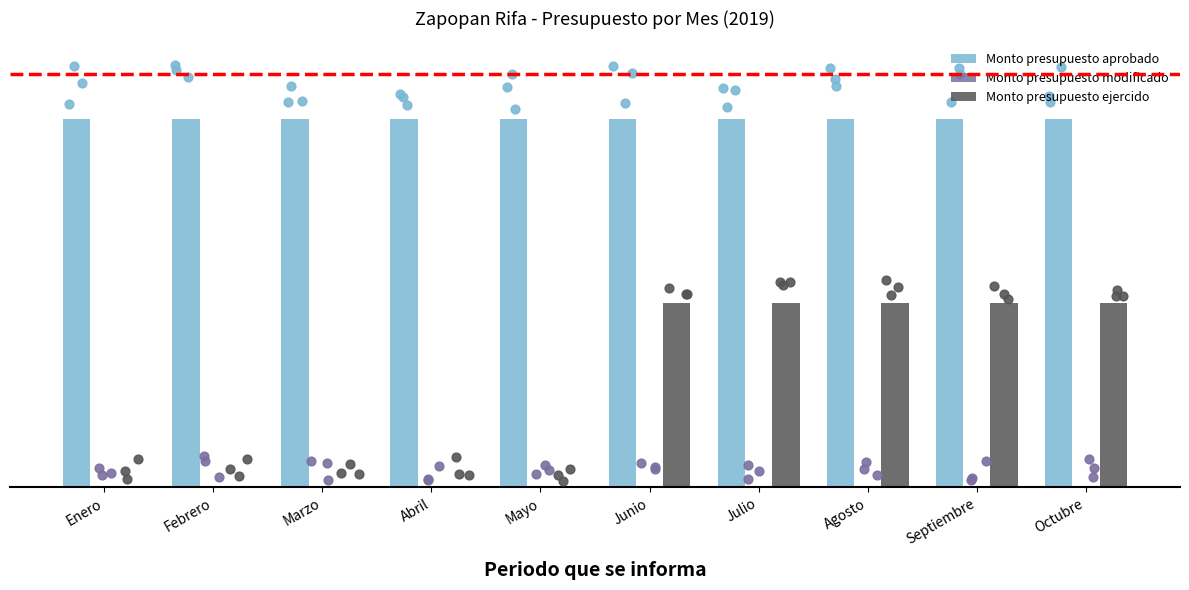

Is the value of Monto presupuesto ejercido at Agosto greater than the value of Monto presupuesto modificado at Octubre?

Yes